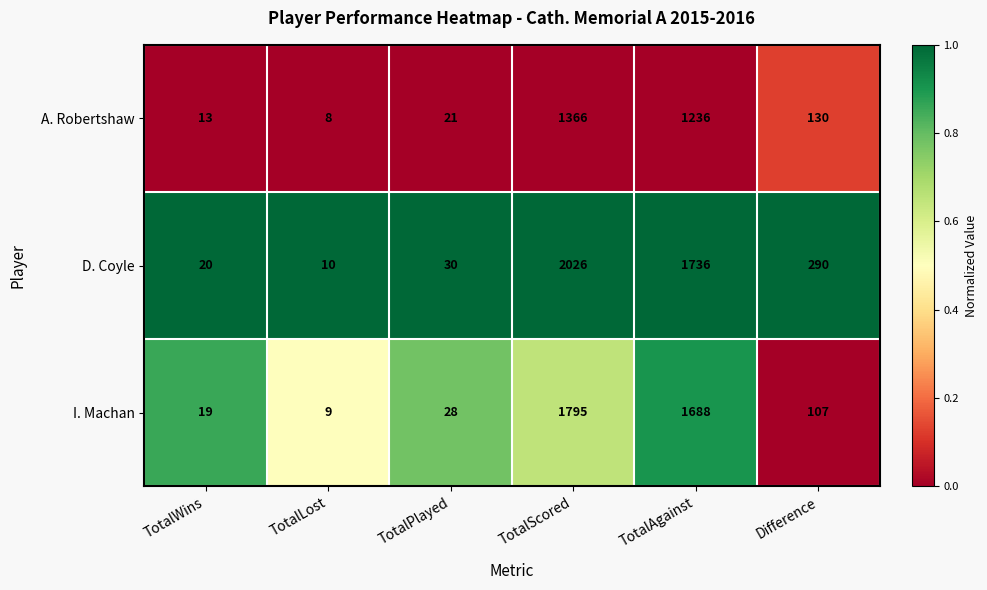

Reading left to right, list all the values displayed in this chart.

A. Robertshaw: TotalWins=13	TotalLost=8	TotalPlayed=21	TotalScored=1366	TotalAgainst=1236	Difference=130
D. Coyle: TotalWins=20	TotalLost=10	TotalPlayed=30	TotalScored=2026	TotalAgainst=1736	Difference=290
I. Machan: TotalWins=19	TotalLost=9	TotalPlayed=28	TotalScored=1795	TotalAgainst=1688	Difference=107